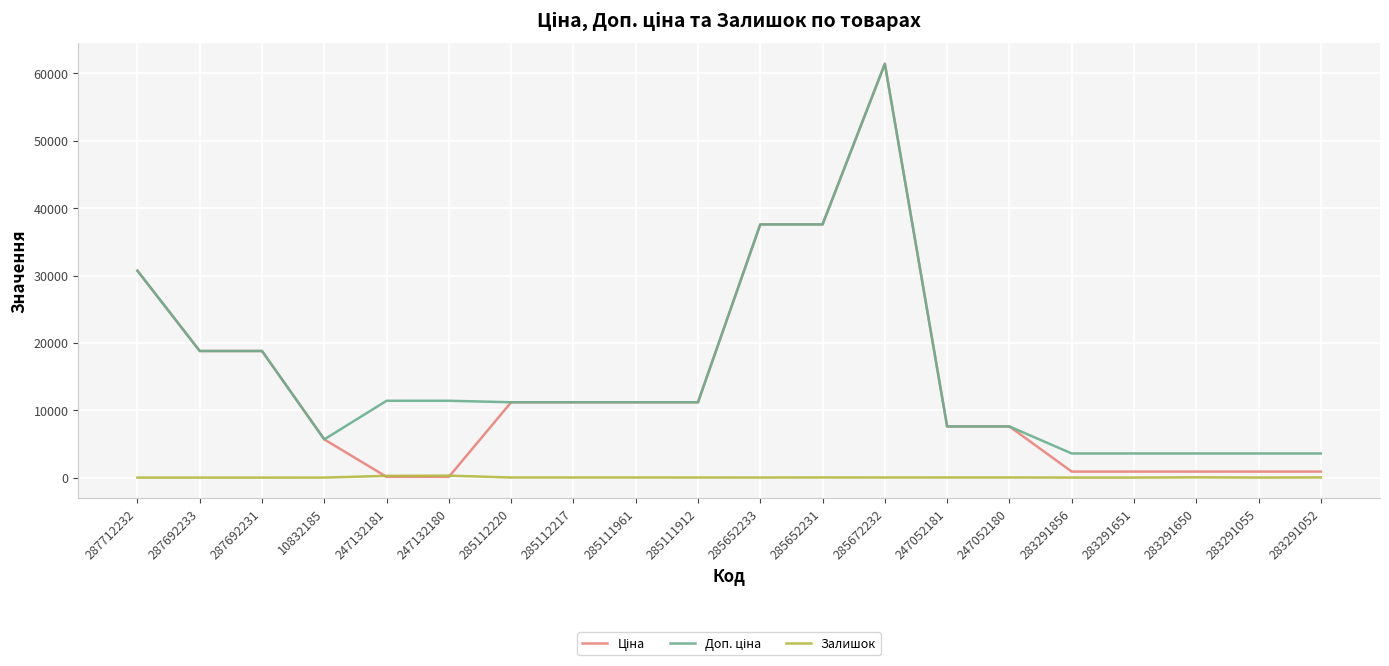

At which category is the sum across all series the highest?

285672232